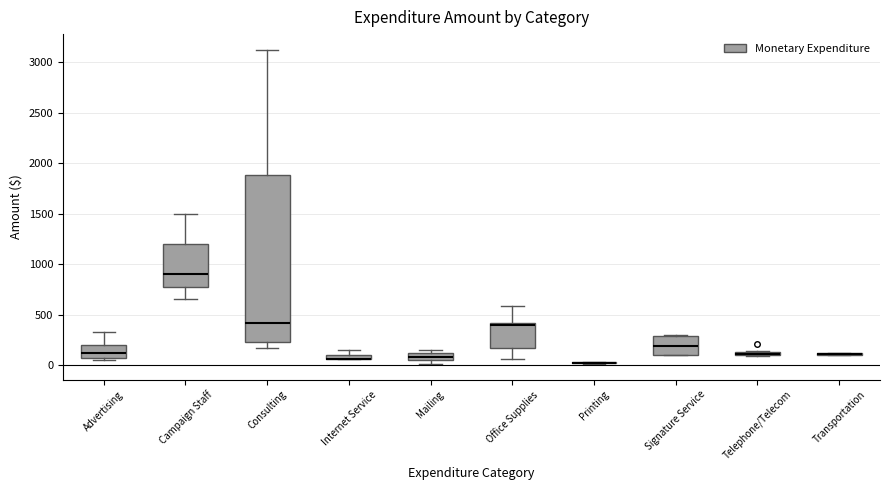

Where is the upper edge of the box for Office Supplies on the y-axis? The values are not printed on the chart, so give them approximately, as read against the axis.

400